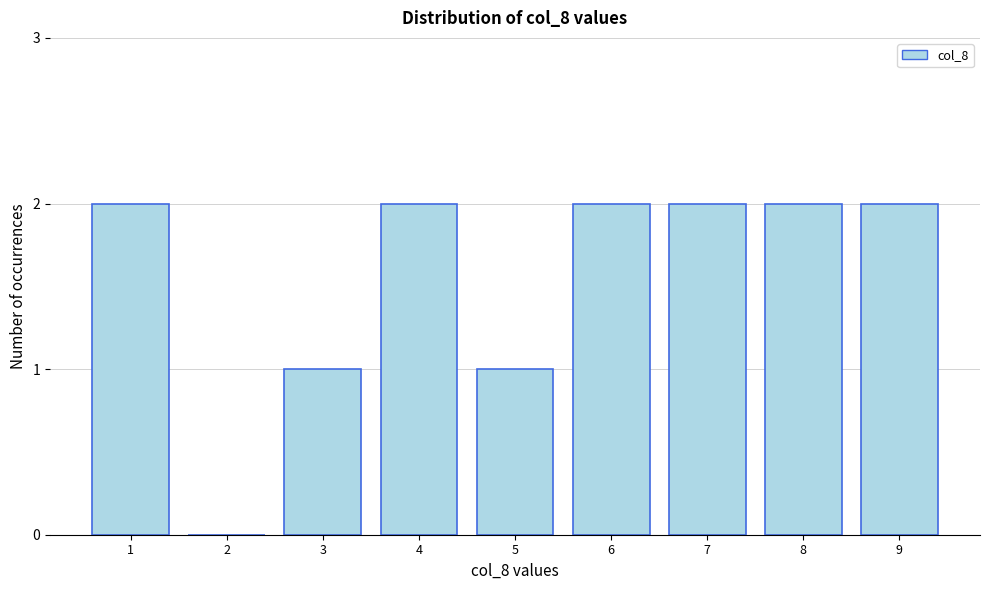

Reading left to right, transcribe all the data shown in this chart.

1=2	2=0	3=1	4=2	5=1	6=2	7=2	8=2	9=2